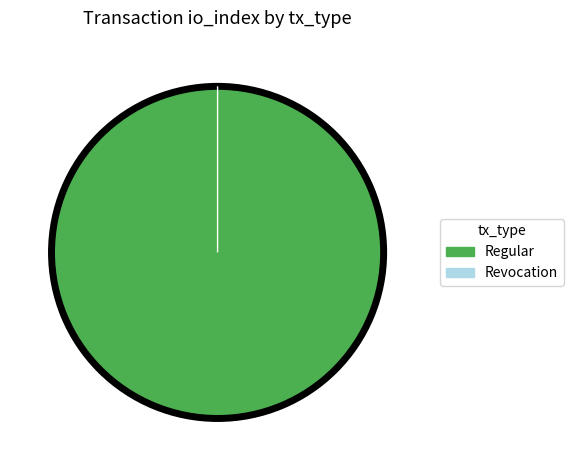

True or false: Regular (io_index=31) accounts for 100% of the total.

True